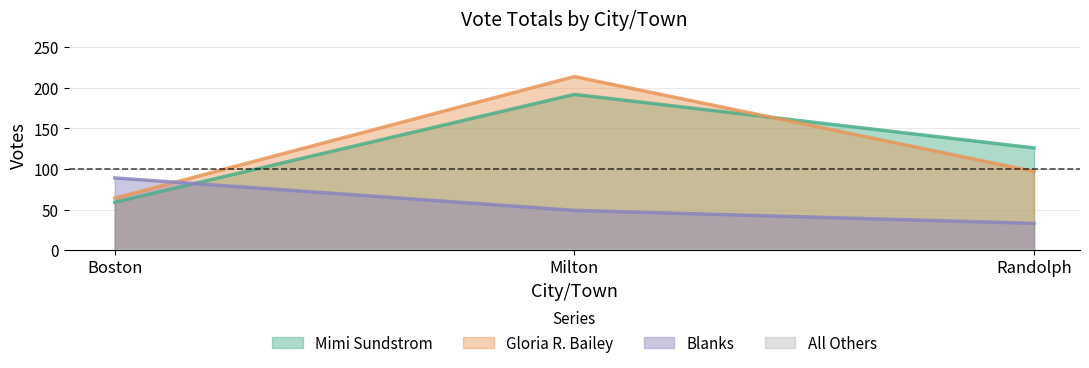

How many data points in Blanks are less than 49?

1